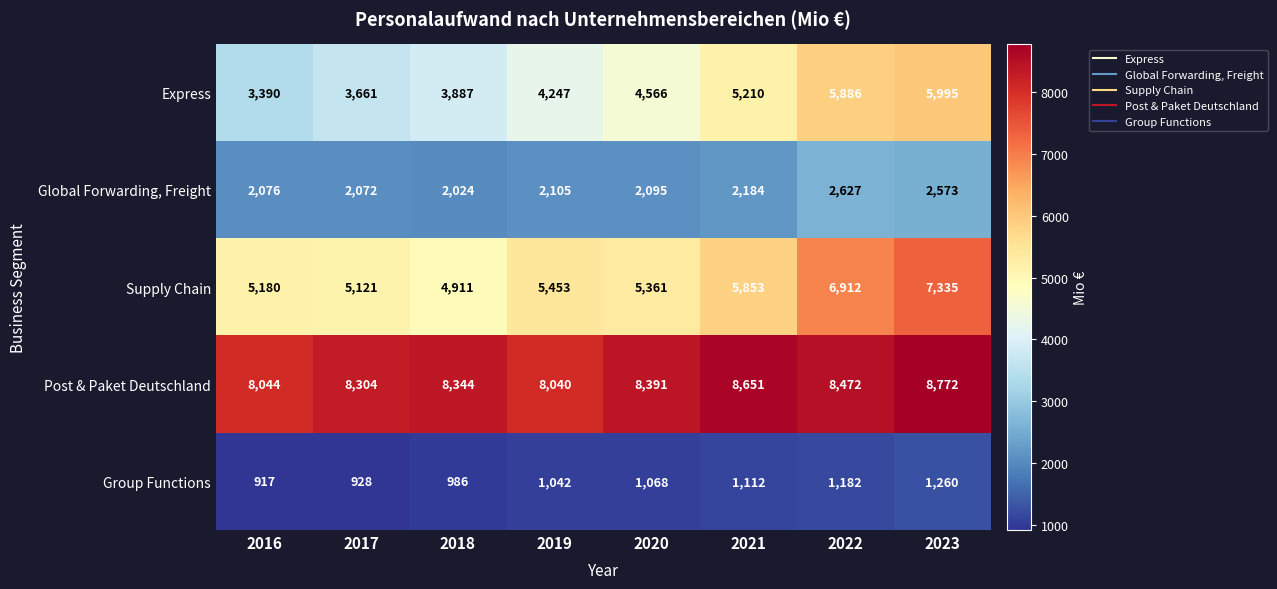

Which series has the largest total across all categories?

Post & Paket Deutschland